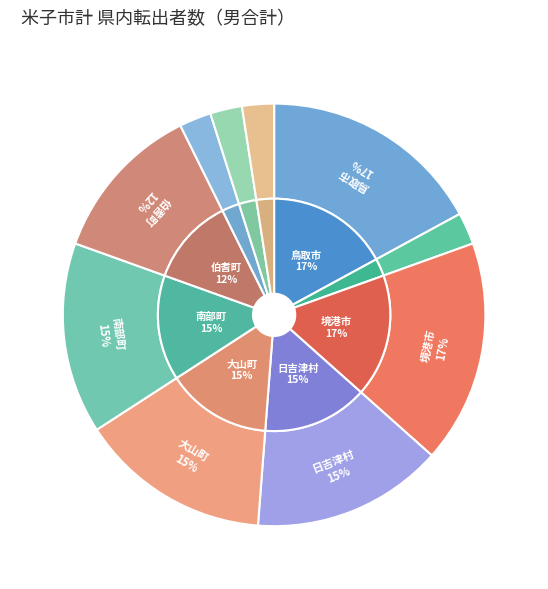

The 日南町 slice represents 9% of the pie. True or false?

False